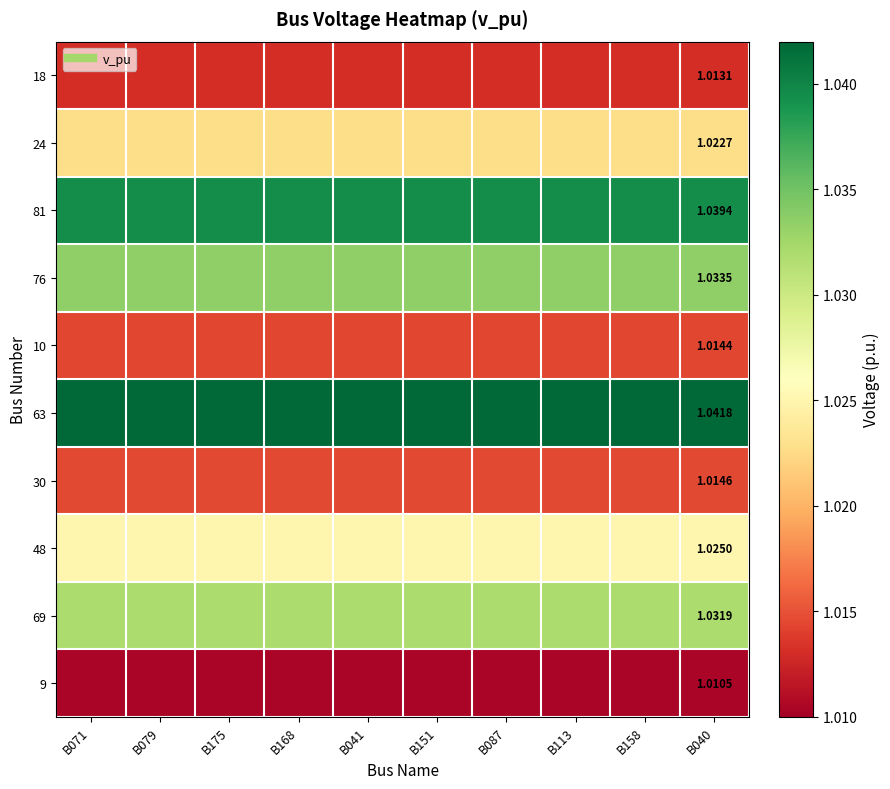

The value of 9 at B041 is 0.6. True or false?

False